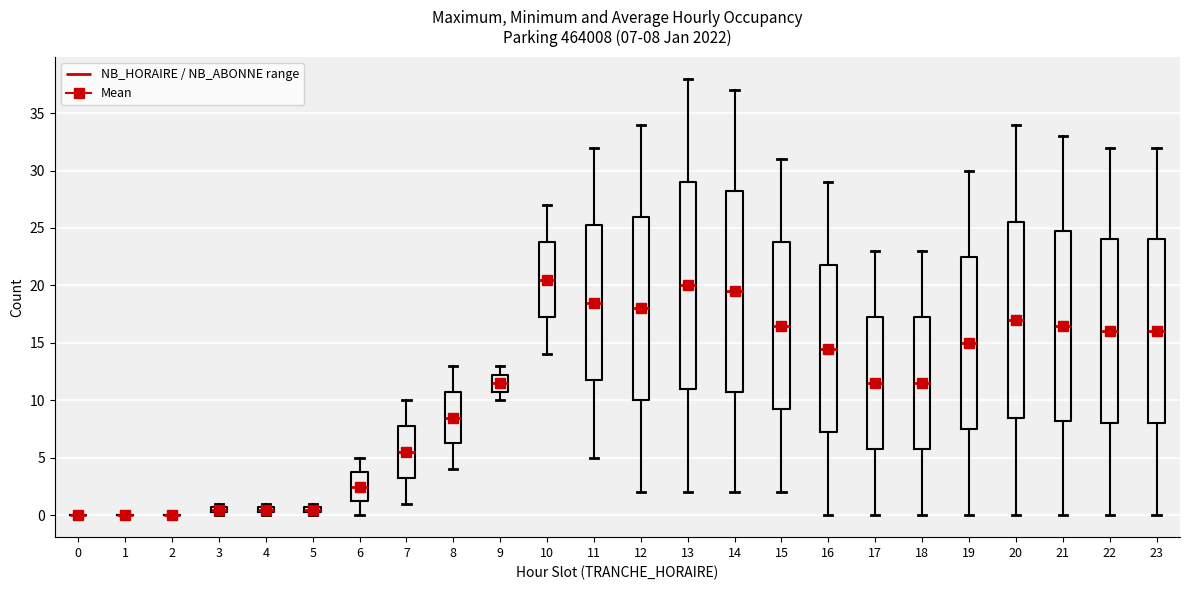

Which box is the tallest, from its lower edge to its upper edge?

13